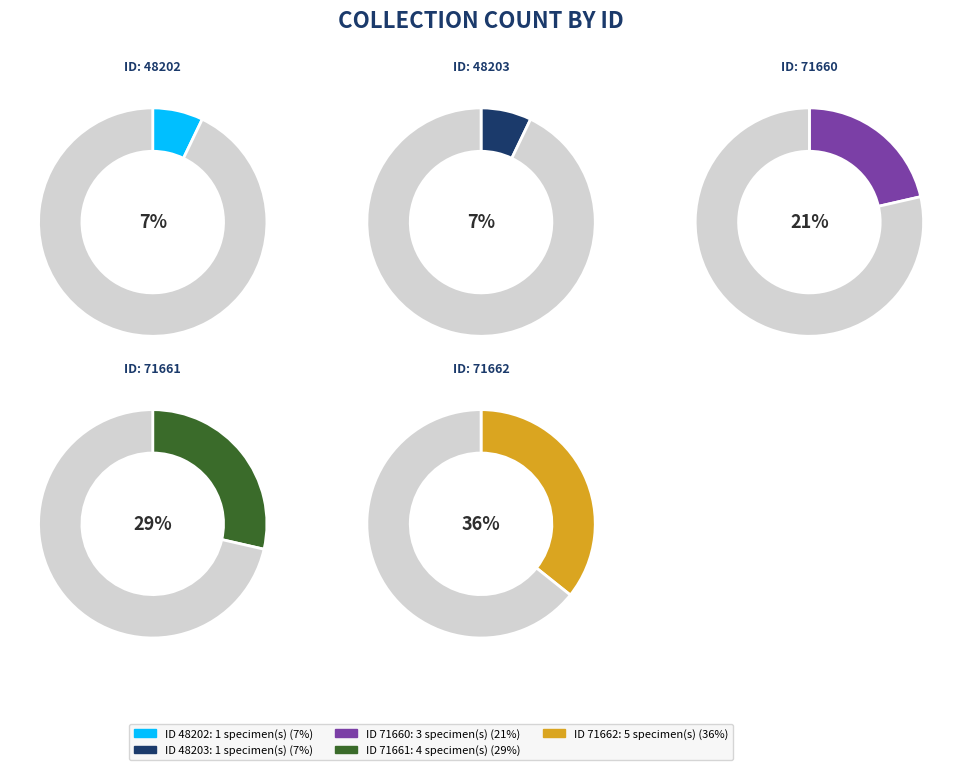

How many slices are in this pie chart?

5